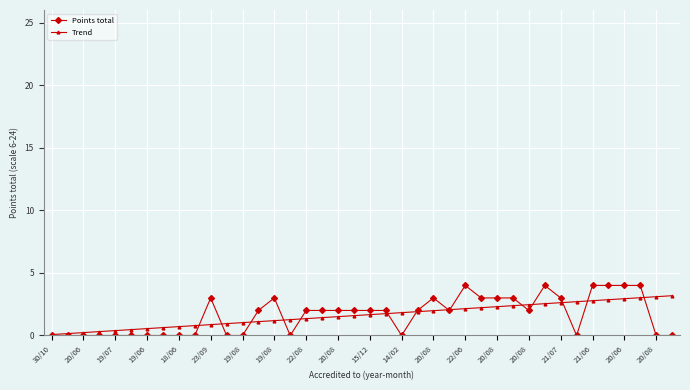

List the series in order of their peak value, highest first.

Points total, Trend